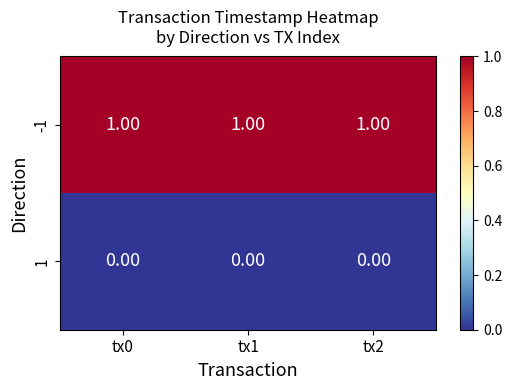

What is the sum of all -1 values?

3